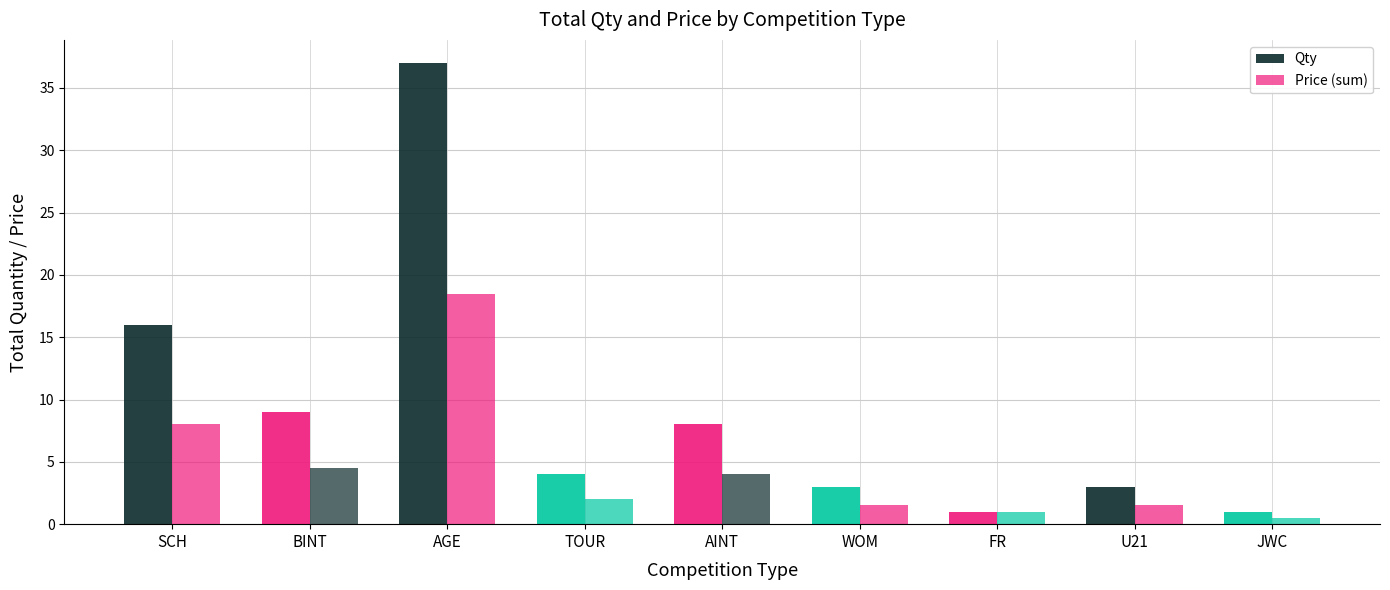

Reading right to left, transcribe all the data shown in this chart.

Qty: 1.0	3.0	1.0	3.0	8.0	4.0	37.0	9.0	16.0
Price (sum): 0.5	1.5	1.0	1.5	4.0	2.0	18.5	4.5	8.0